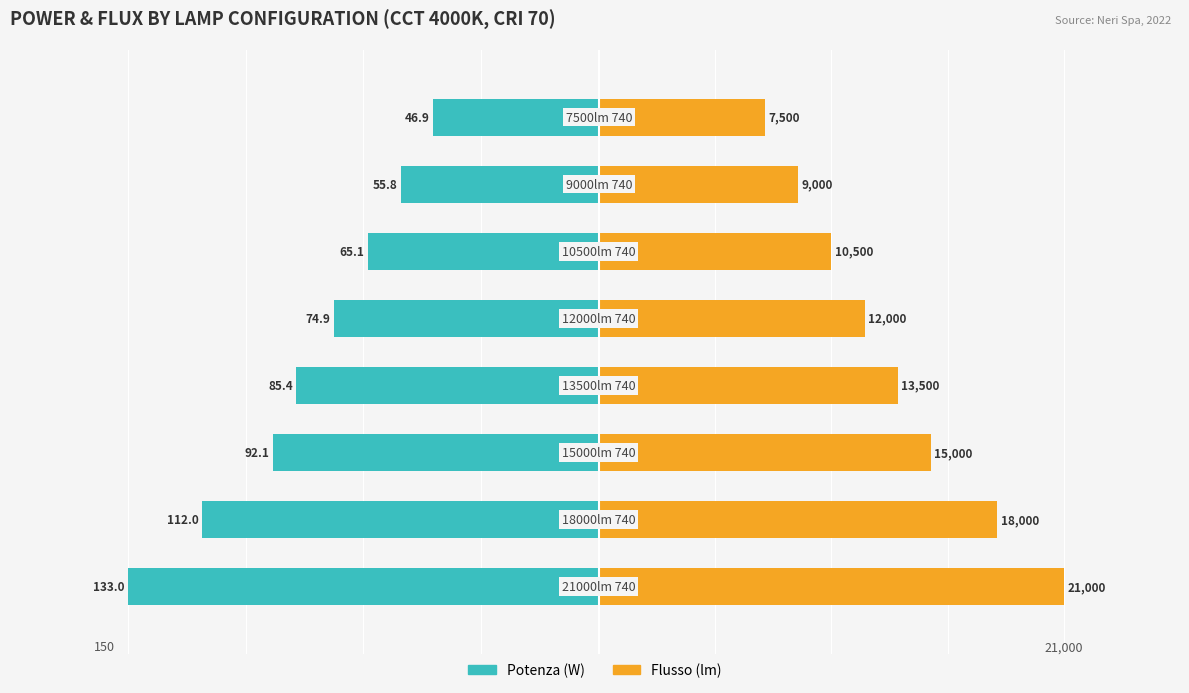

How many groups of bars are there?

8